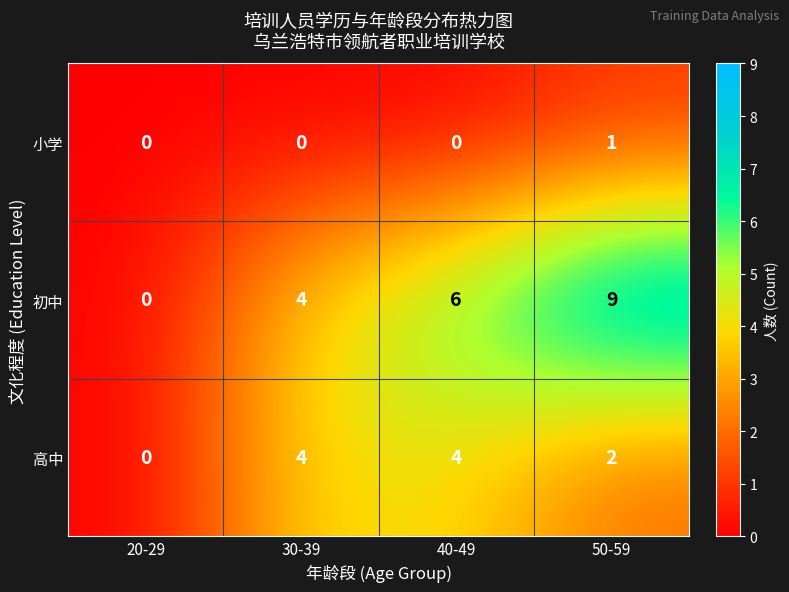

Rank the series by their maximum value, from highest to lowest.

初中, 高中, 小学